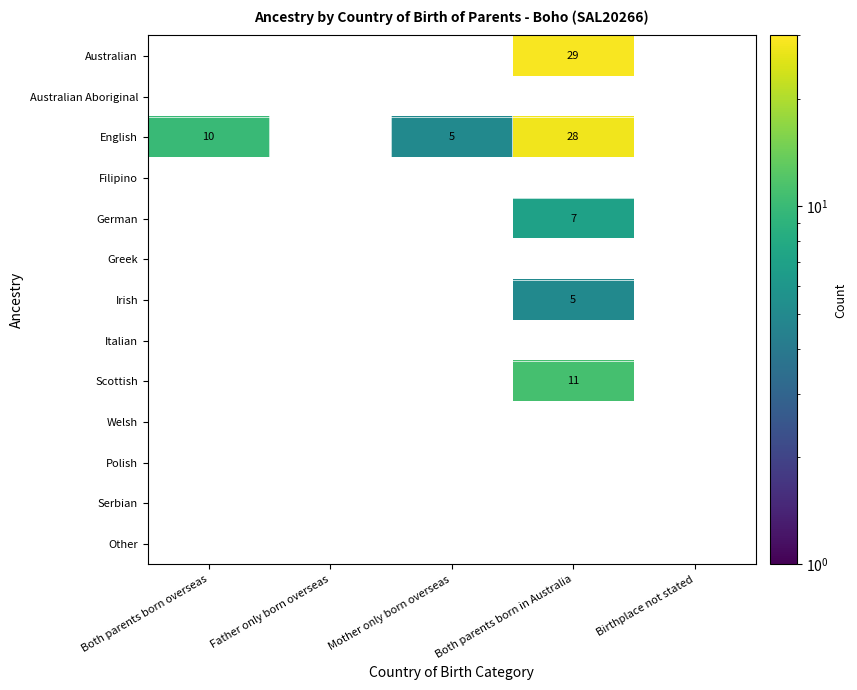

Is it true that Filipino equals 0 at Father only born overseas?

True